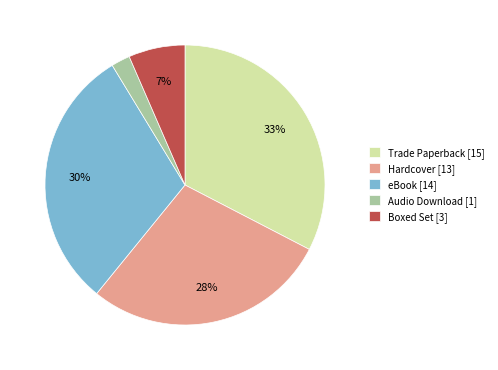

To the nearest percent, what is the average slice percentage?

20%